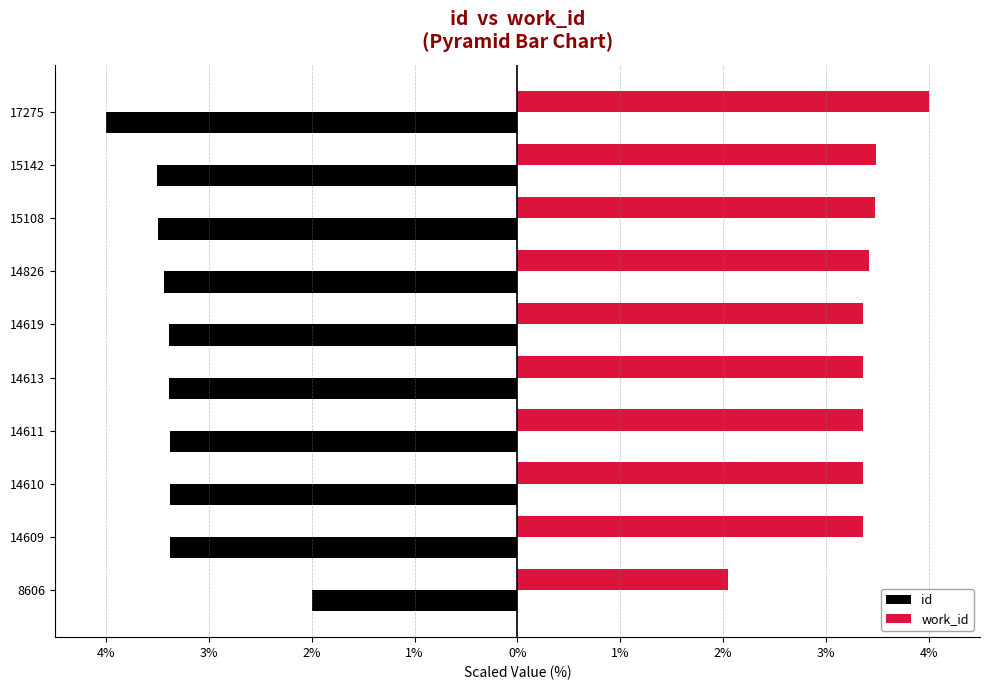

Which series has the widest spread of values?

id